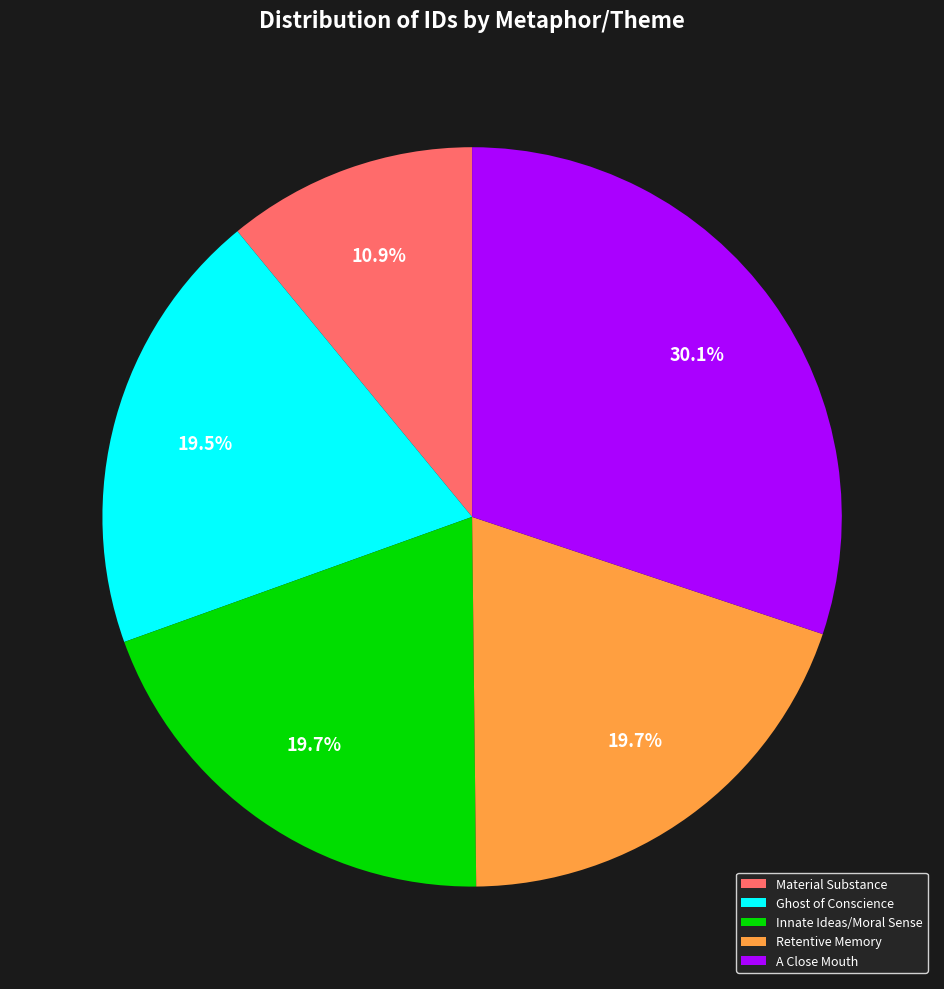

Does Innate Ideas/Moral Sense represent more than half of the total?

No